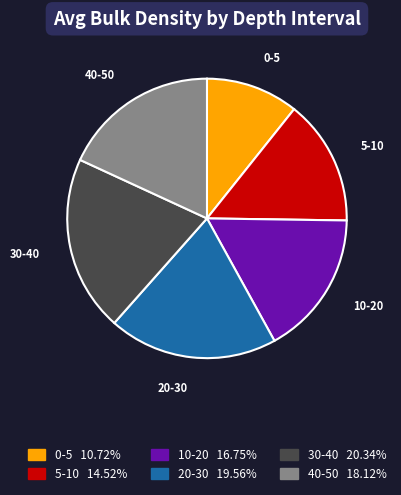

Between 10-20 and 20-30, which is larger?

20-30